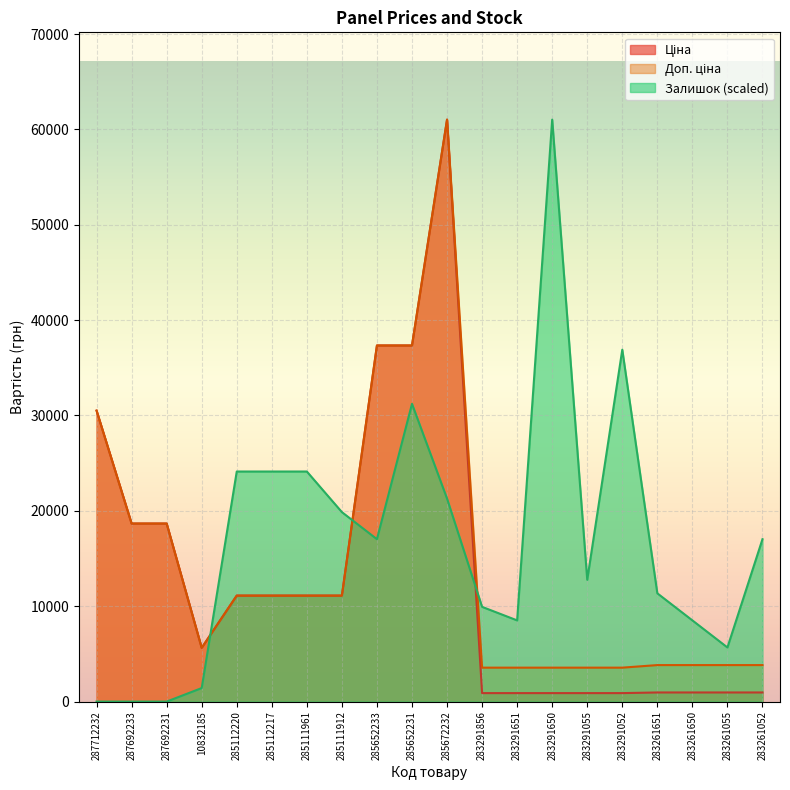

What is the difference between the Ціна values at 283261650 and 285652231?

36385.9